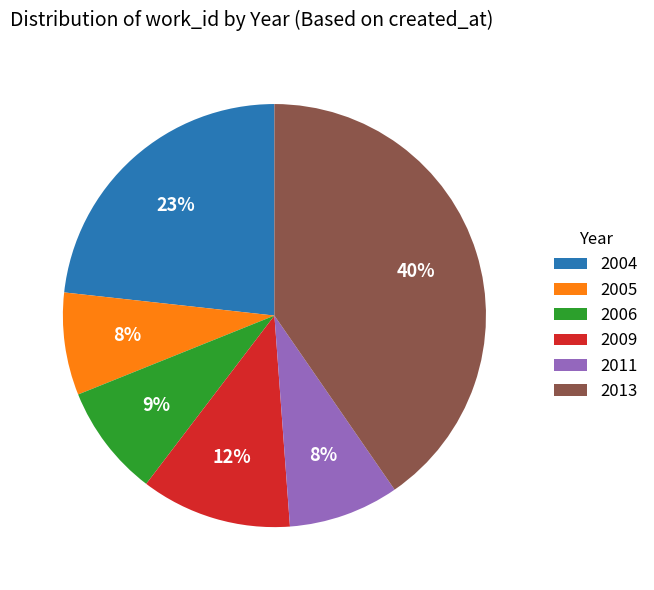

True or false: 2006 accounts for 1% of the total.

False